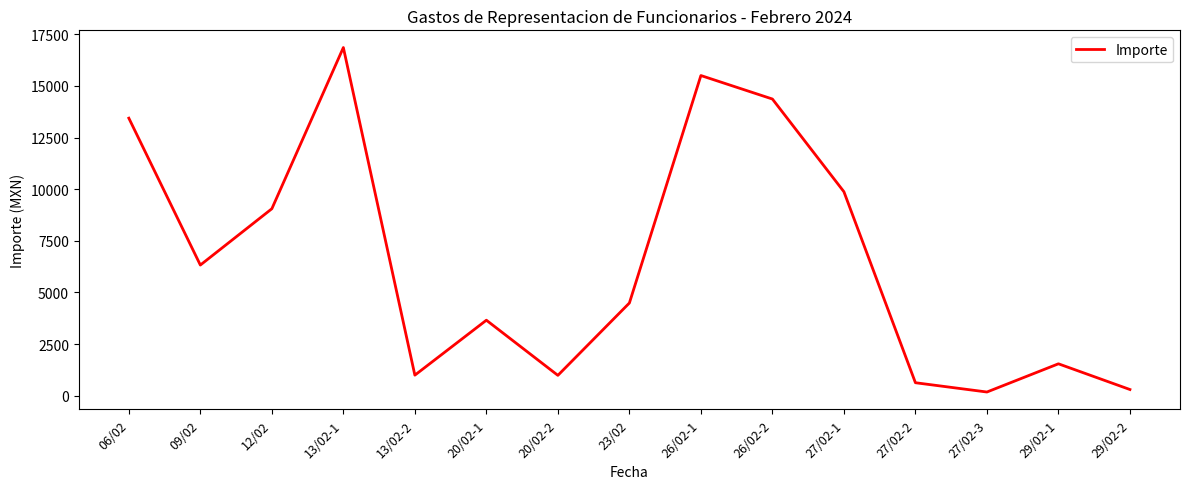

Does the chart display data point markers on the line(s)?

No